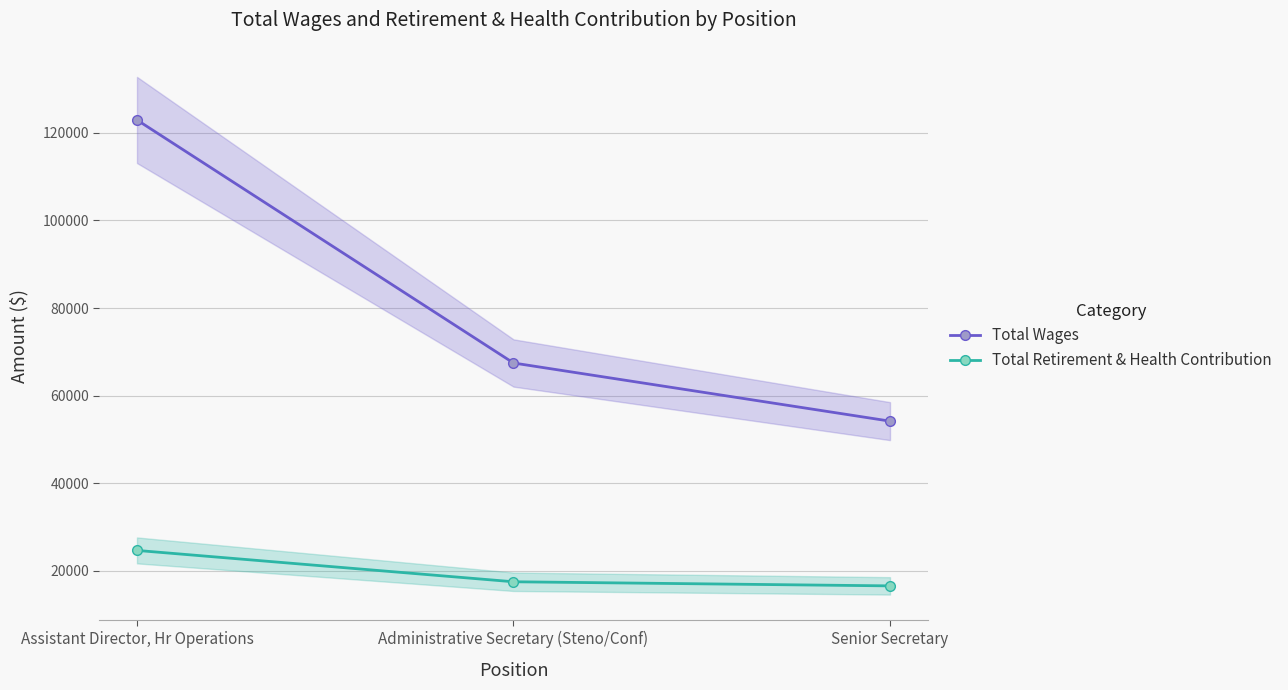

Count the number of data series in this chart.

2